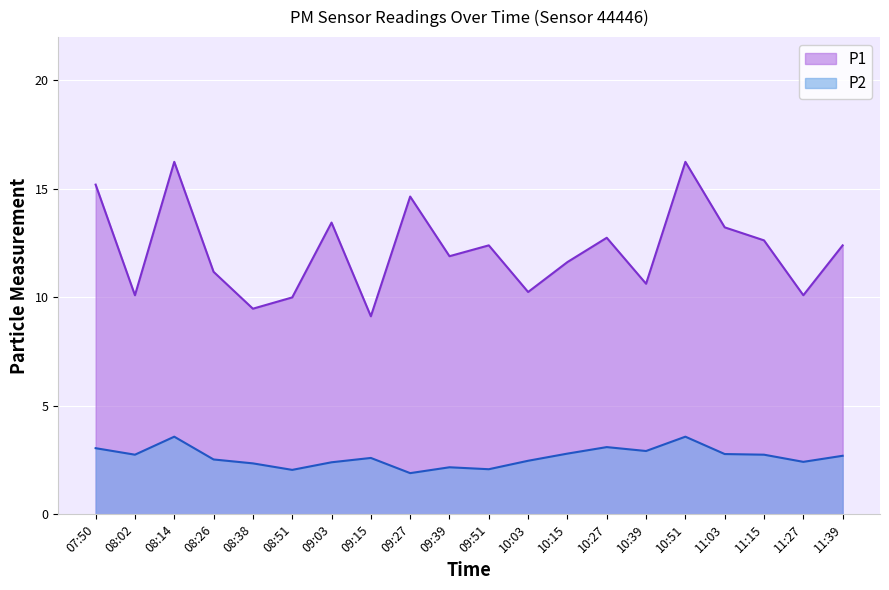

Rank the series by their average value, from lowest to highest.

P2, P1